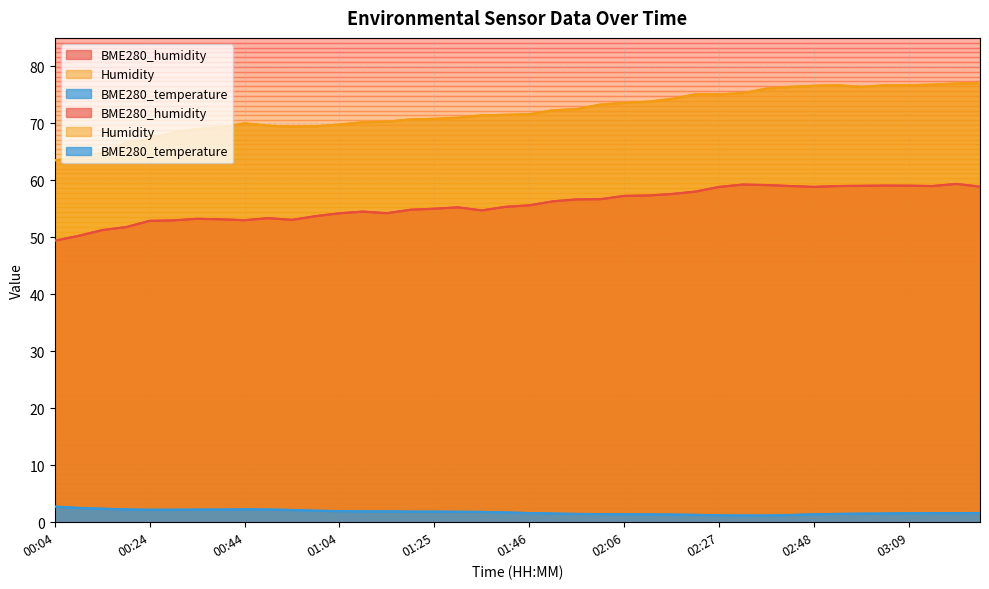

At which label is Humidity closest to 70?

00:44